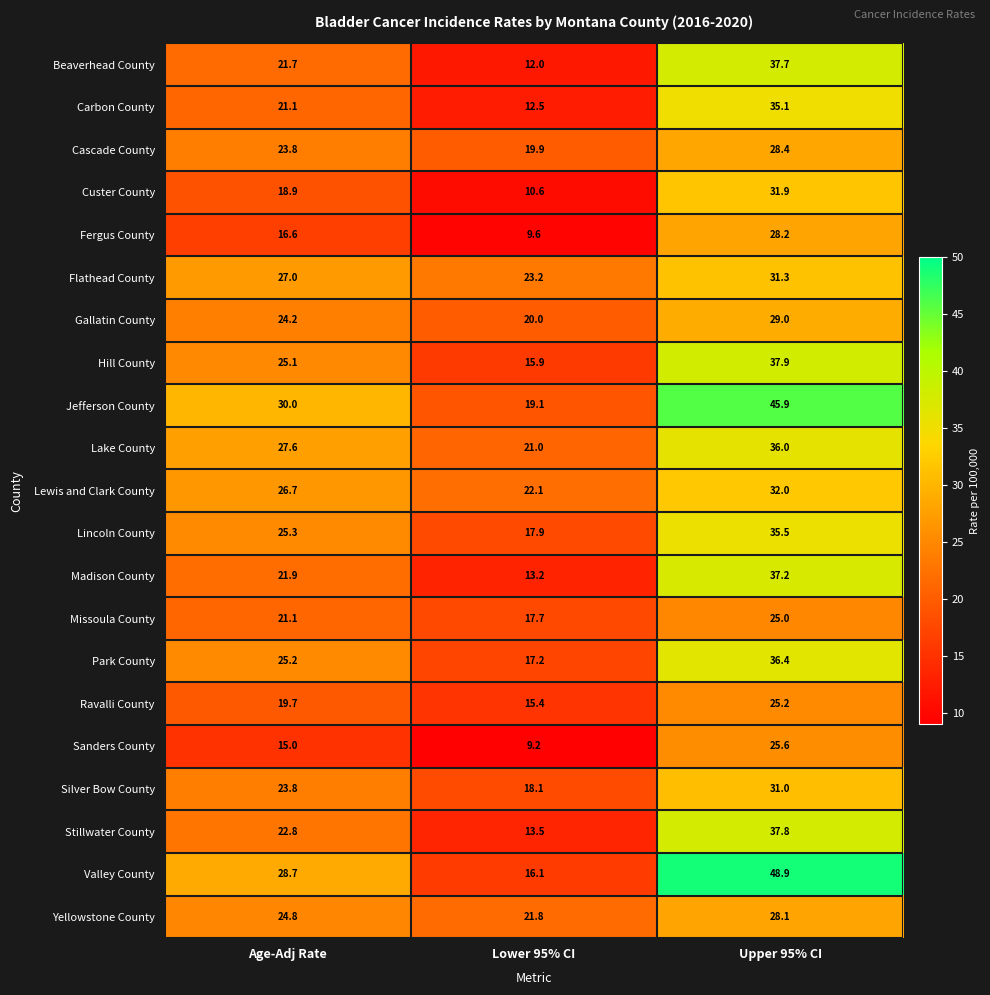

How many values in the Valley County series exceed 28?

2